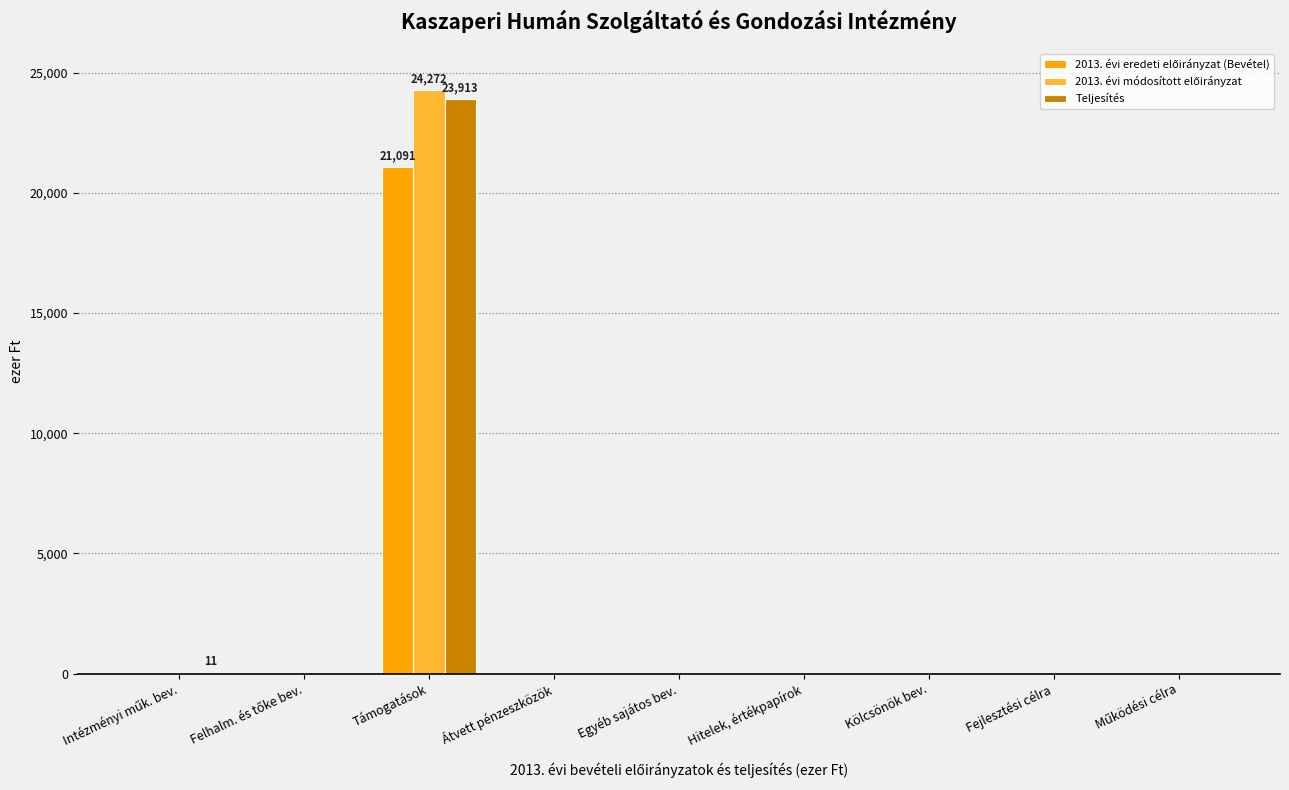

Count the number of data series in this chart.

3